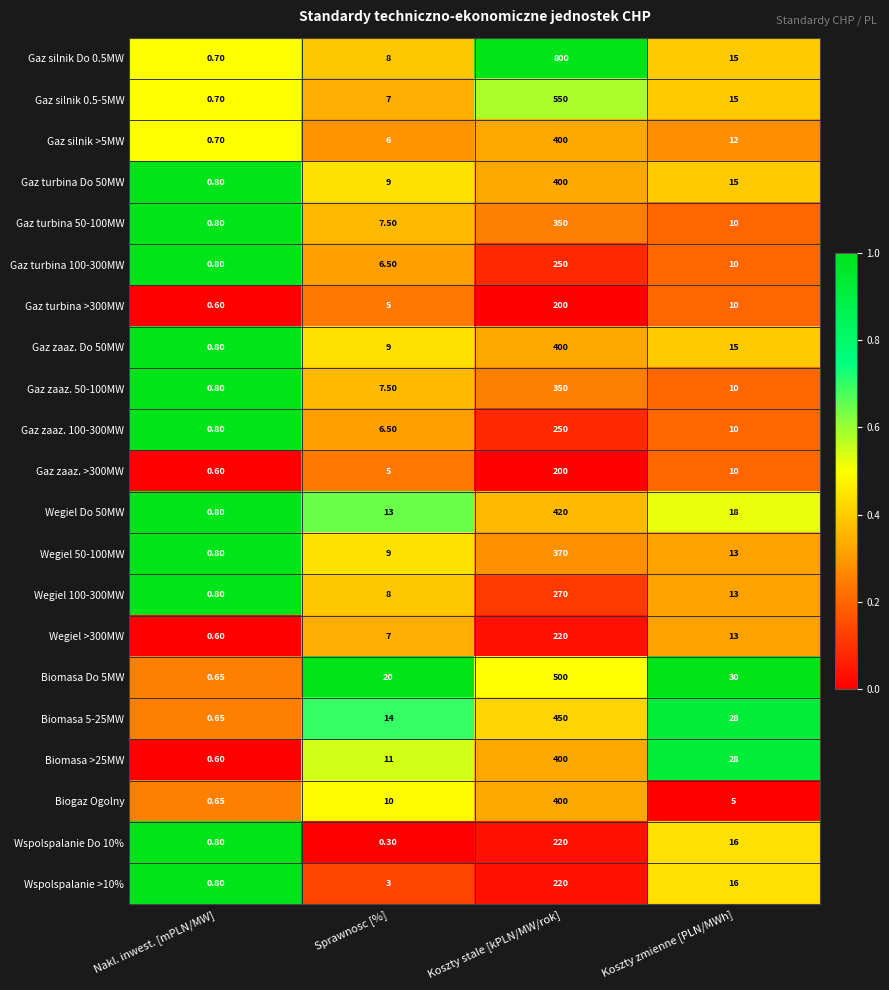

What is the greatest value displayed?

800.0